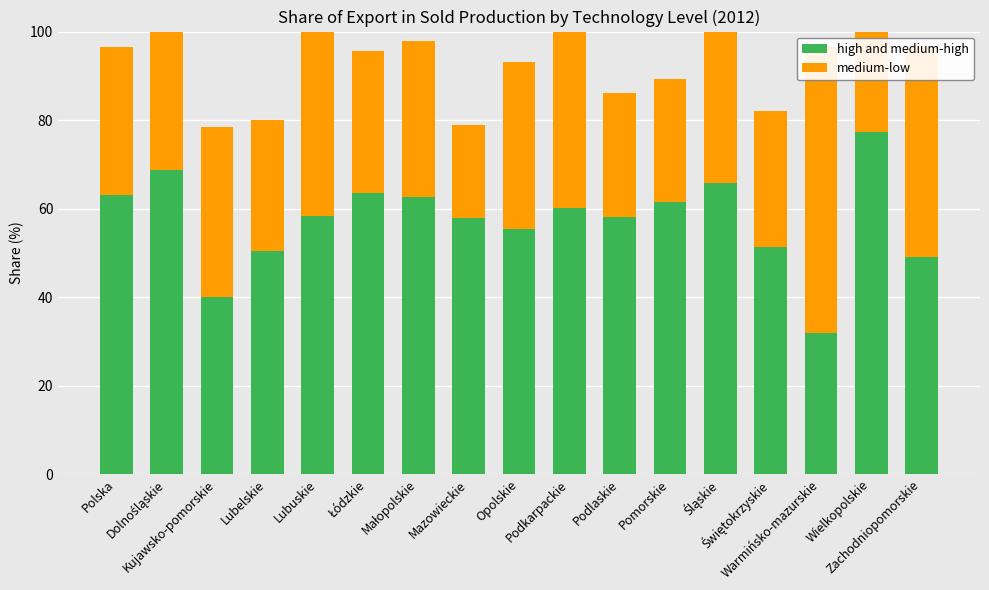

How many bars are there in each group?

2